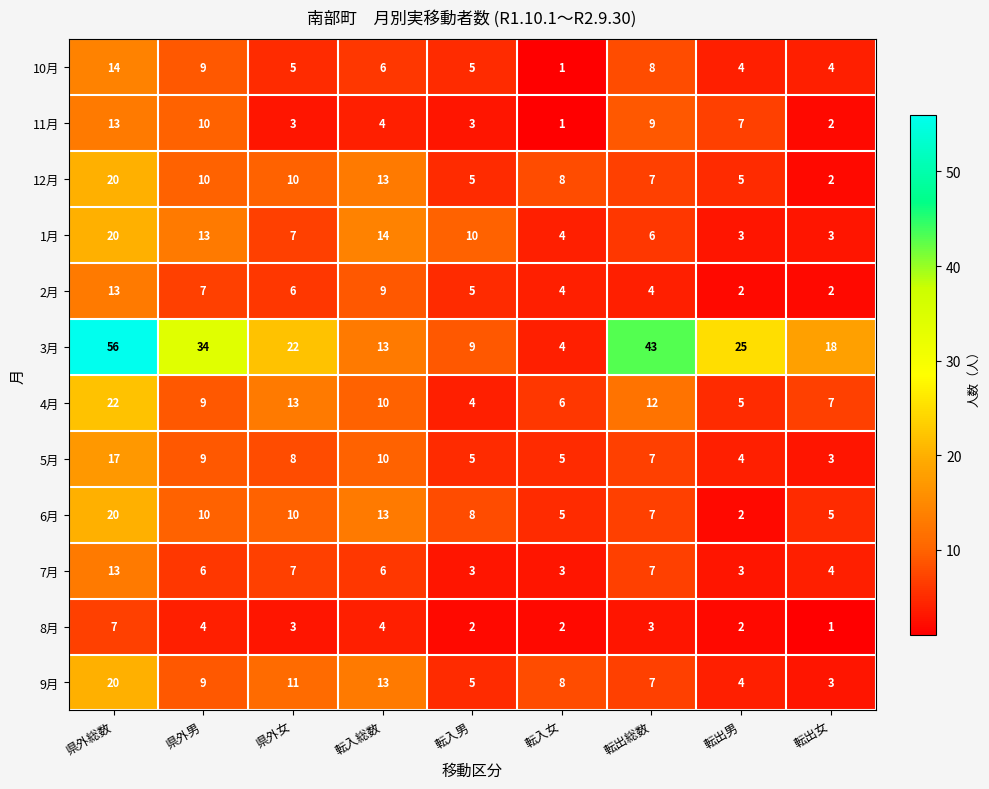

What is the difference between the maximum and second lowest values in the 8月 series?

5